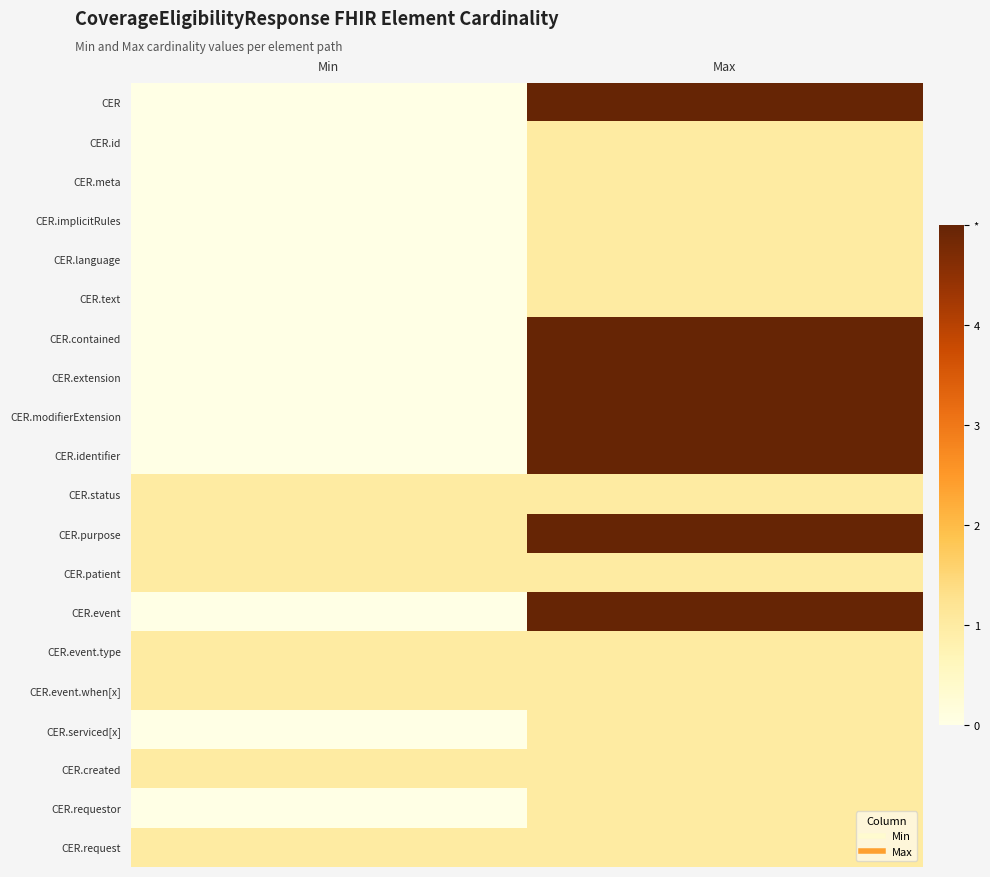

Count the number of categories in the chart.

2